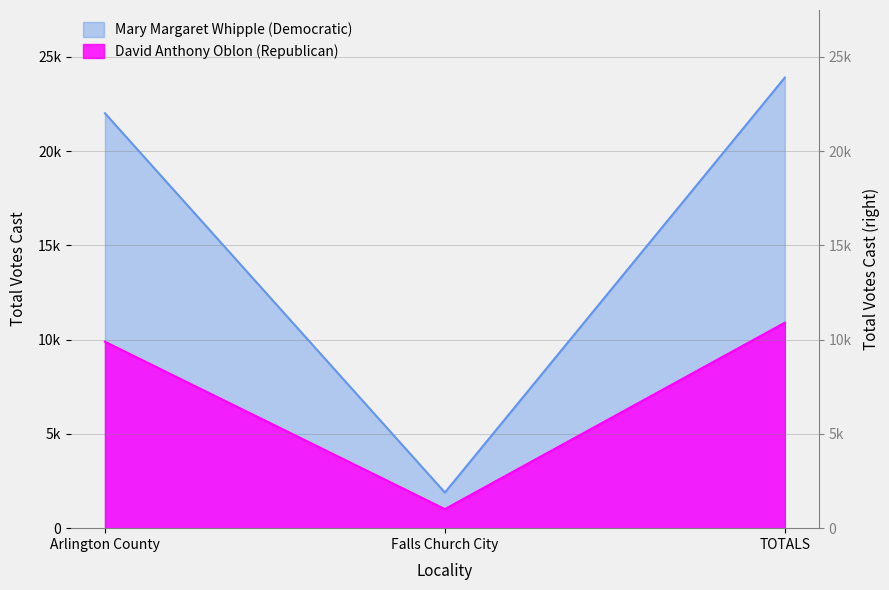

What is the difference between the second highest and minimum values in the Mary Margaret Whipple (Democratic) series?

20116